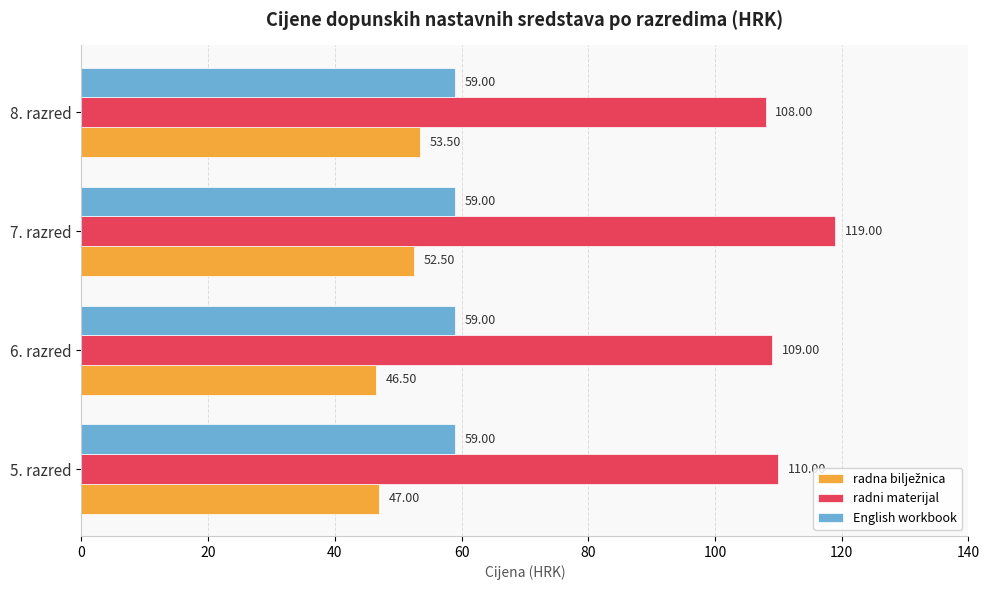

Rank the categories by radni materijal value from highest to lowest.

7. razred, 5. razred, 6. razred, 8. razred